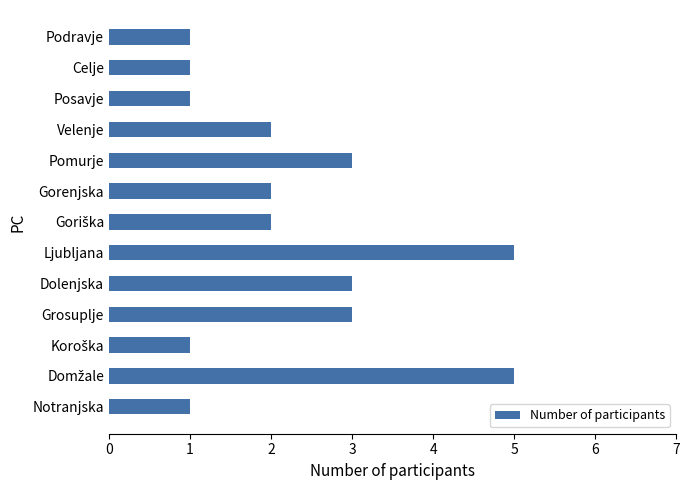

How many categories are shown in the chart?

13